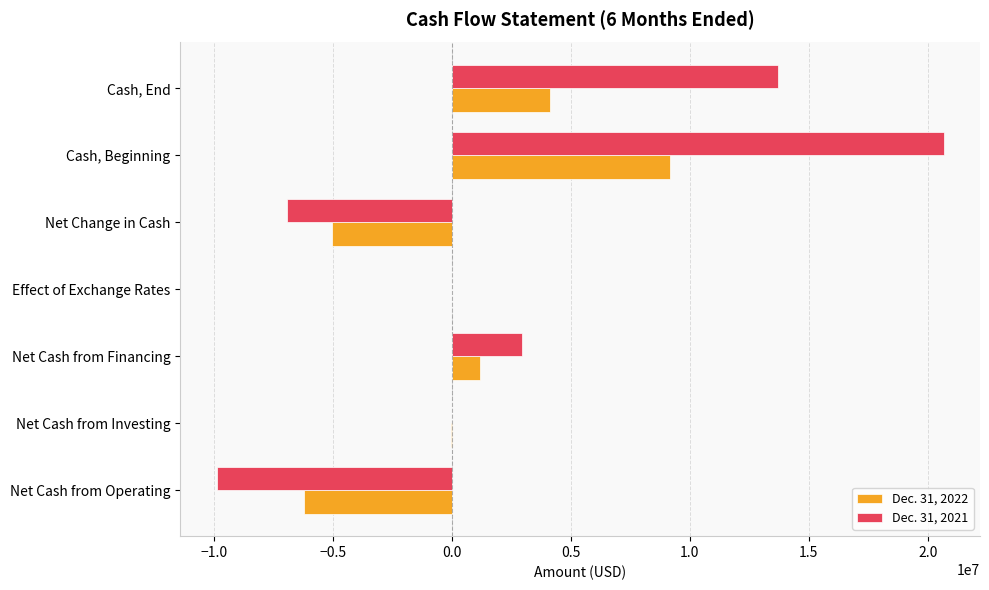

The Dec. 31, 2021 series shows -3775238 at Net Change in Cash. True or false?

False